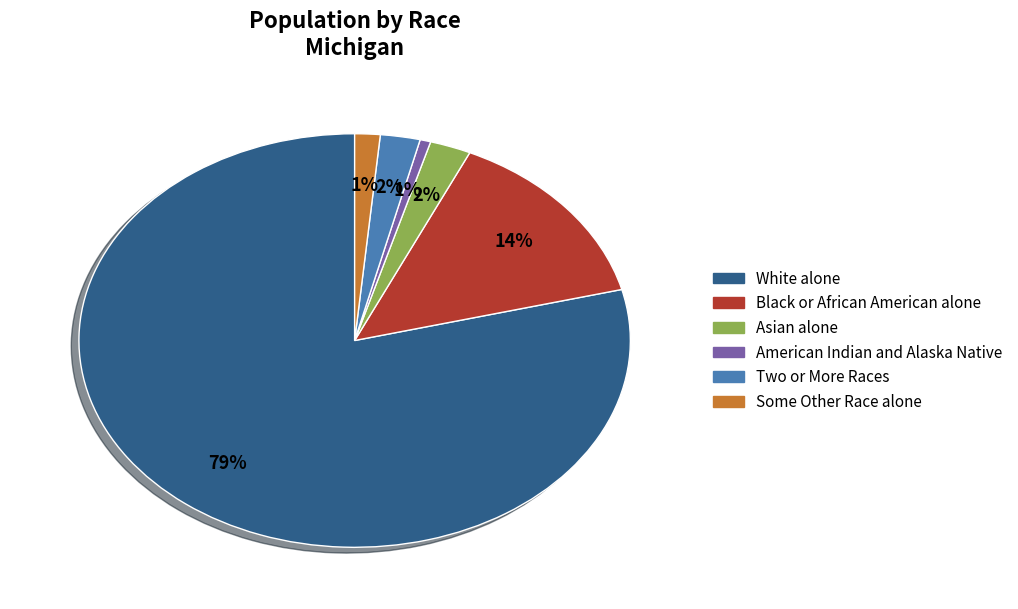

Is there a majority slice in this chart?

Yes